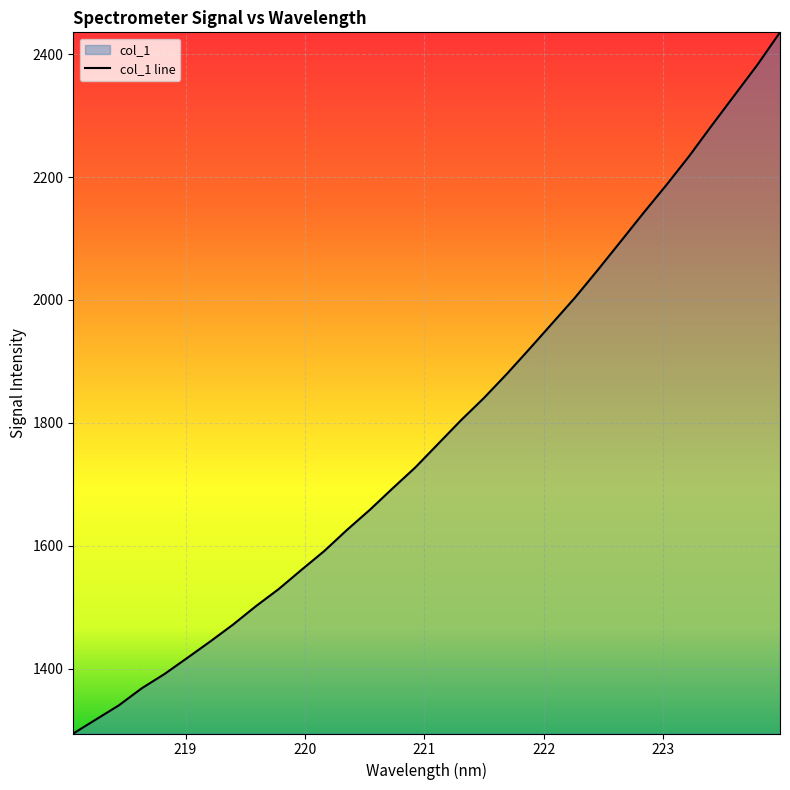

What is the difference between the maximum and minimum values?

1141.0